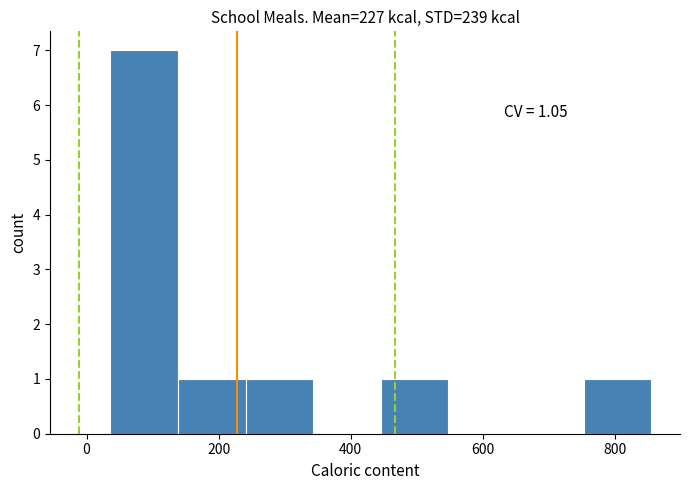

Which range on the x-axis has the tallest bar?

40 to 140